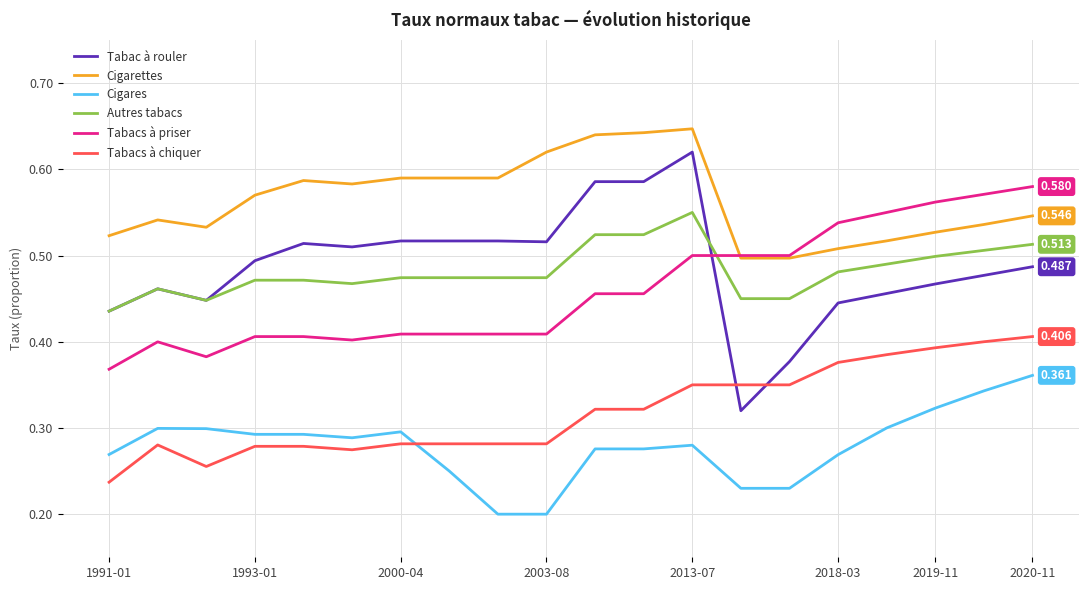

How many Cigares values are between 0 and 1?

20